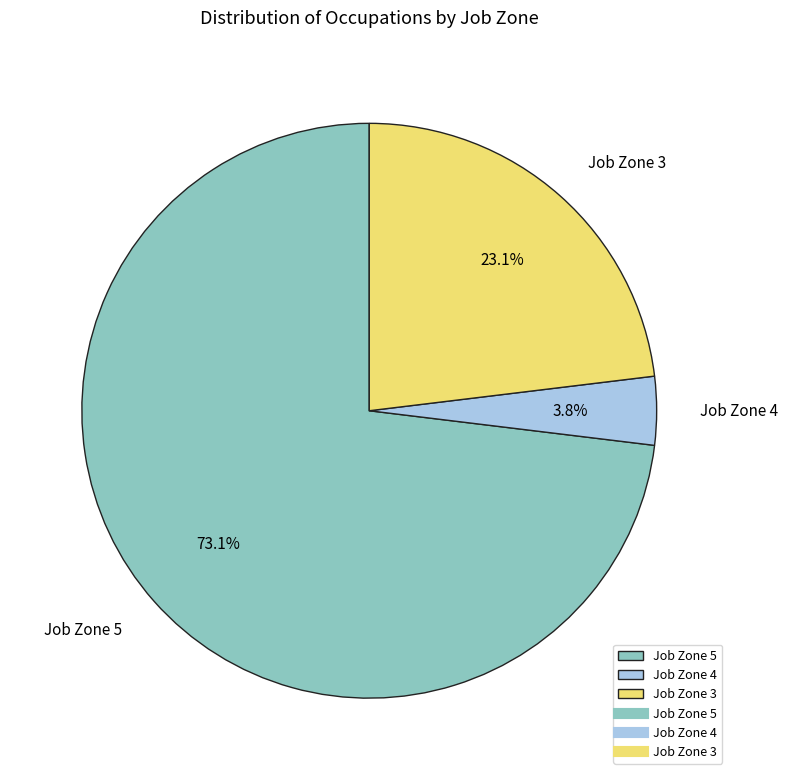

How many slices are in this pie chart?

3